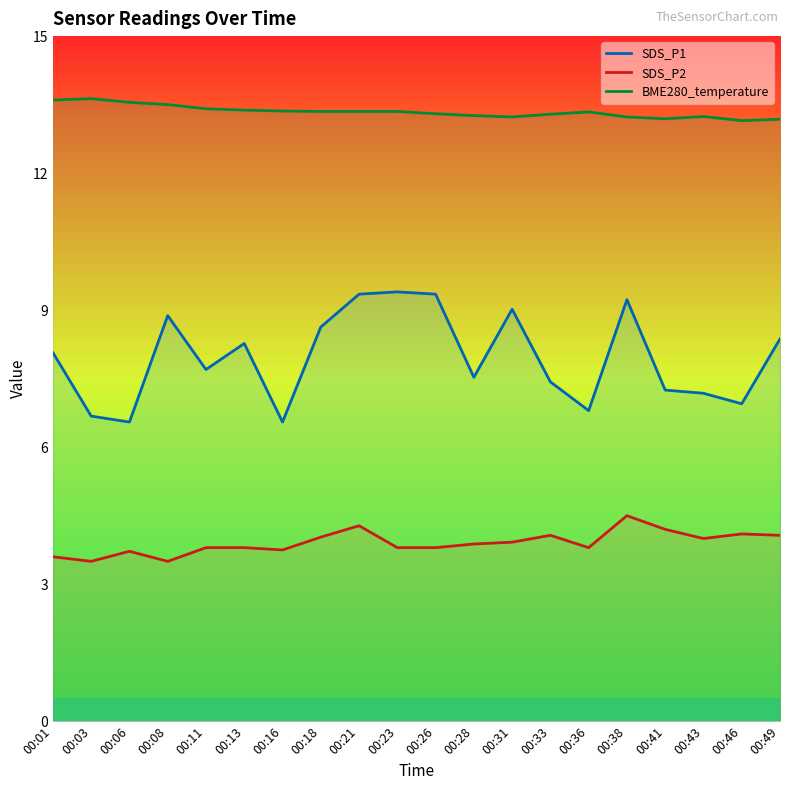

What is the approximate value of SDS_P1 at 00:28?

7.5